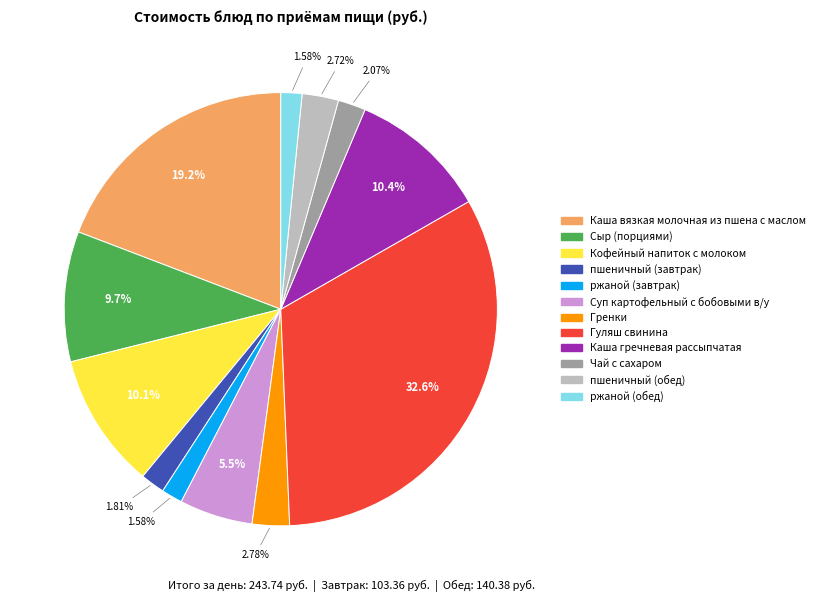

To the nearest percent, what is the difference between the Сыр (порциями) and Каша гречневая рассыпчатая slice percentages?

1%